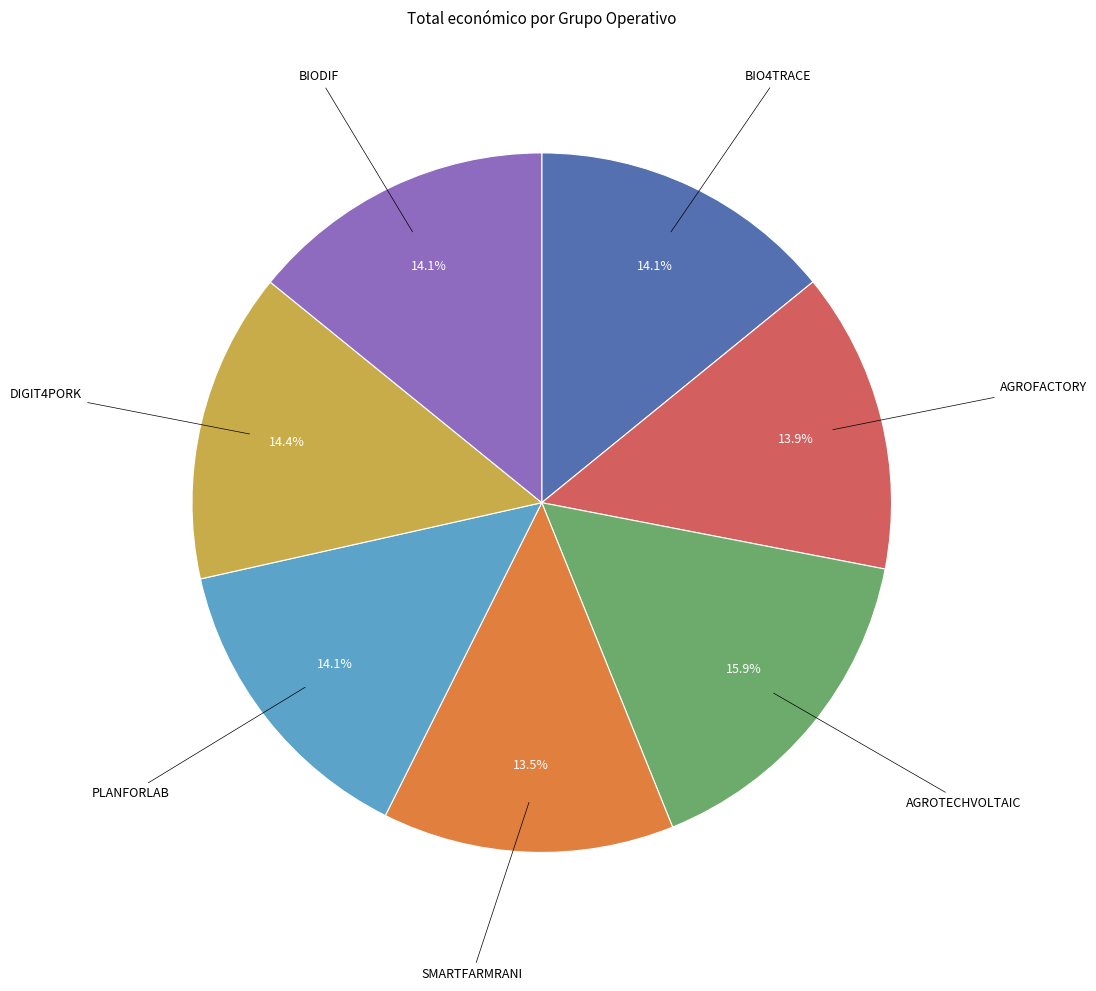

True or false: AGROTECHVOLTAIC accounts for 16% of the total.

True